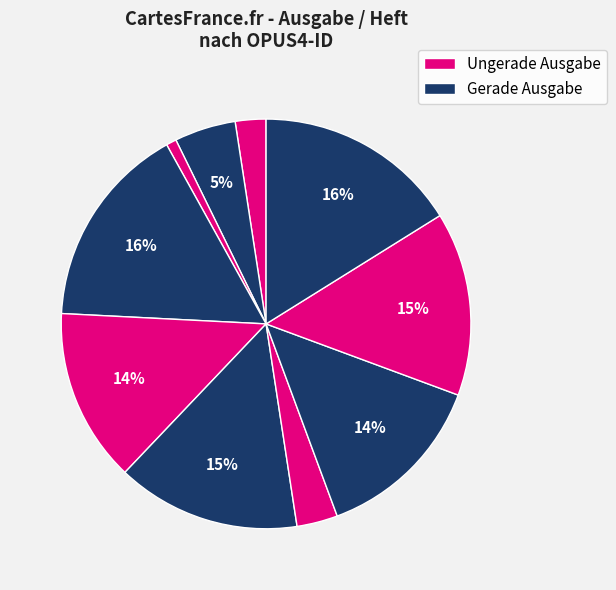

How many segments does this pie chart have?

10